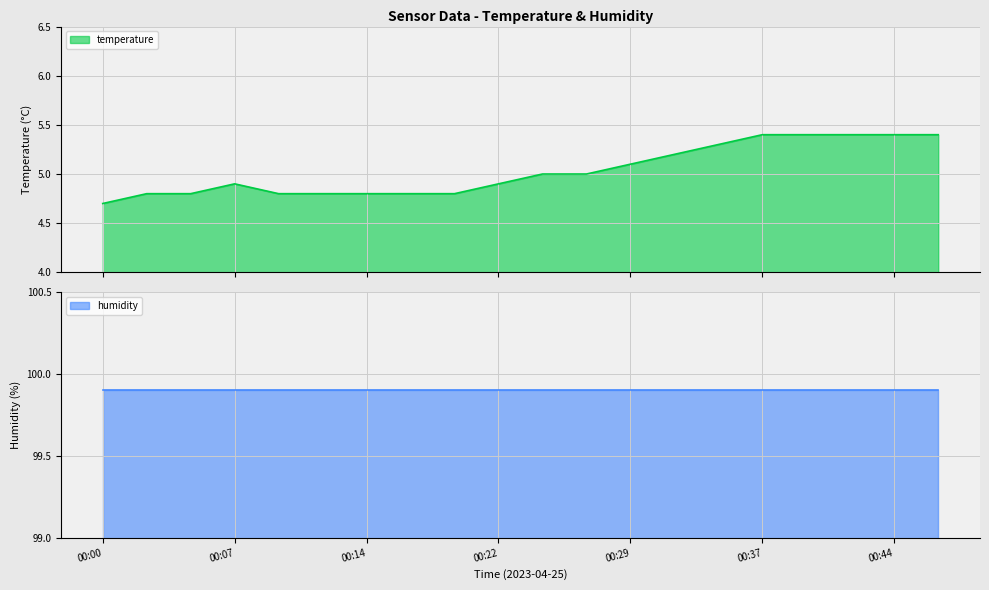

The chart shows a value of 1.8 at 00:24. True or false?

False